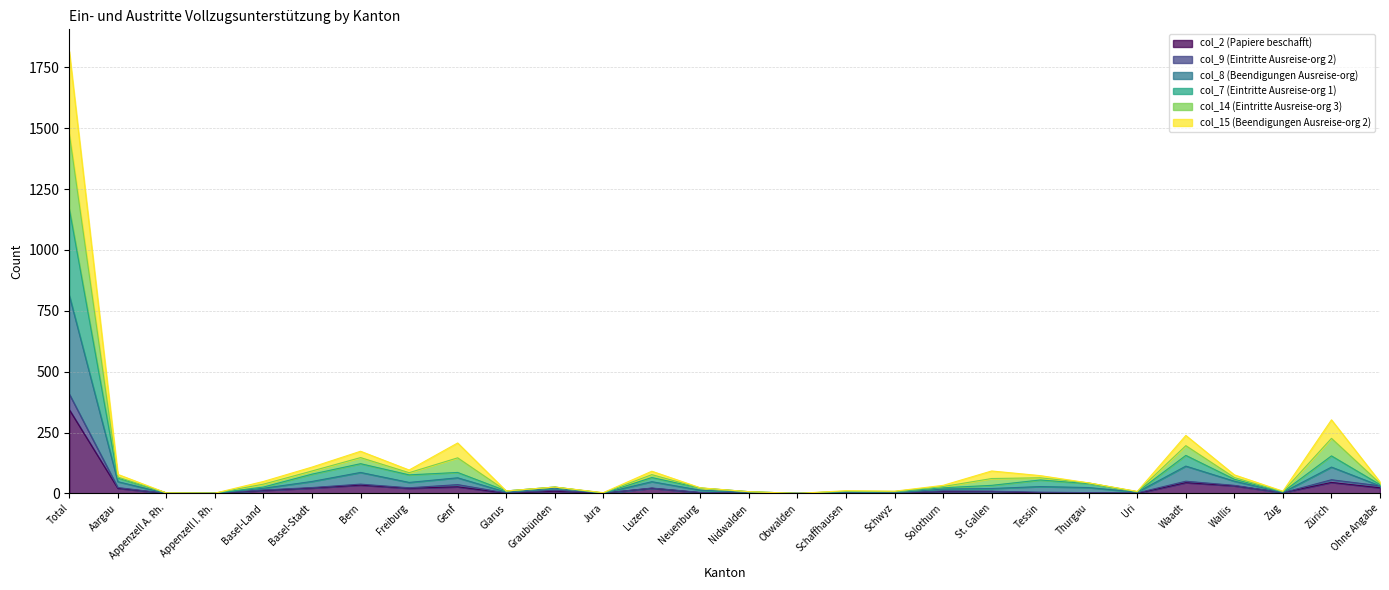

What is the label of the 26th point from the right?

Appenzell A. Rh.